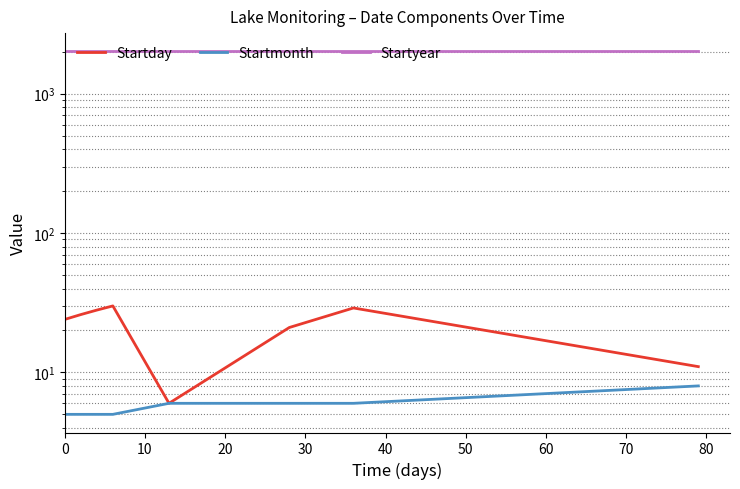

Which series changed the most between 40 and 70?

Startday